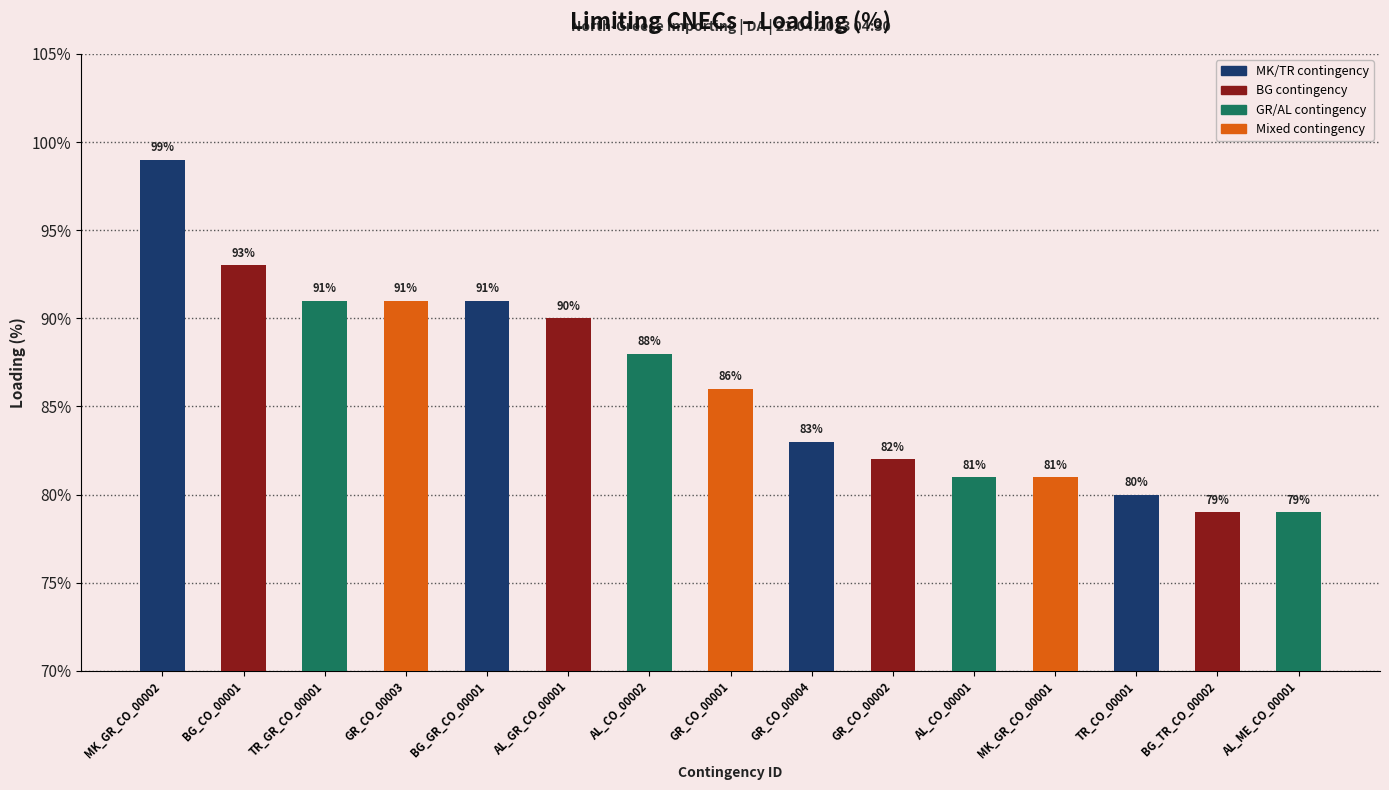

What is the average value?

86